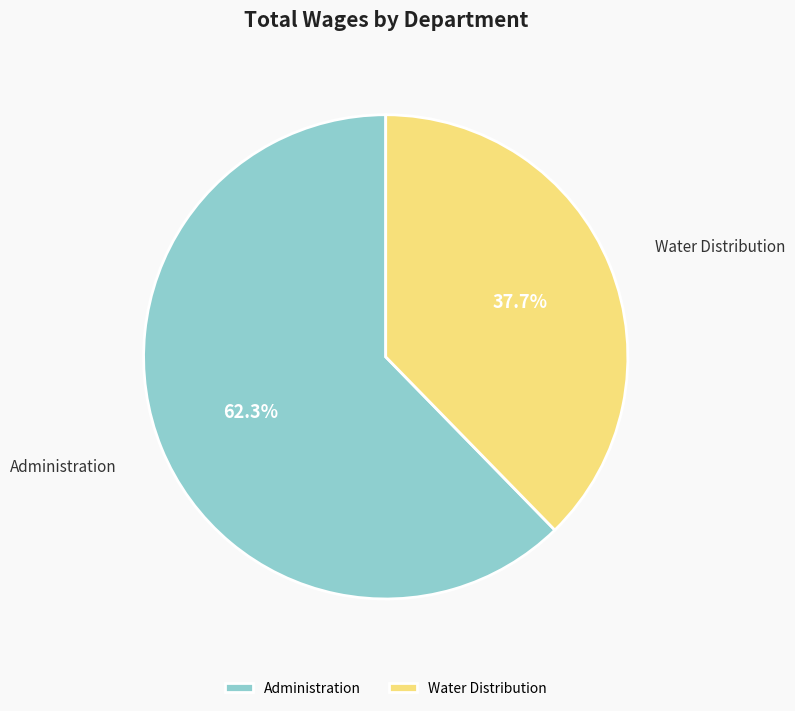

Is there any slice that represents more than half of the pie?

Yes